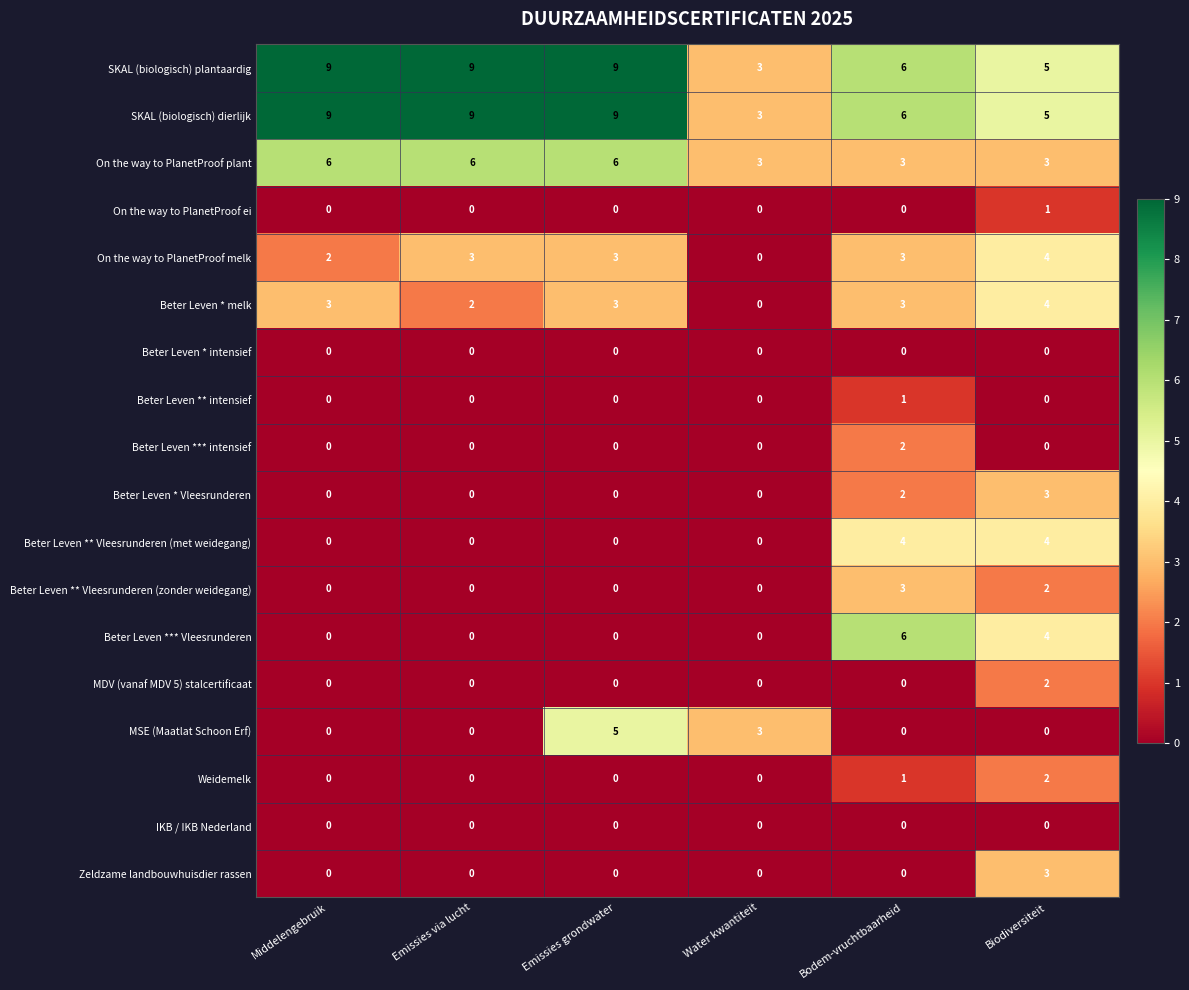

True or false: On the way to PlanetProof ei has a value of 0 at Water kwantiteit.

True